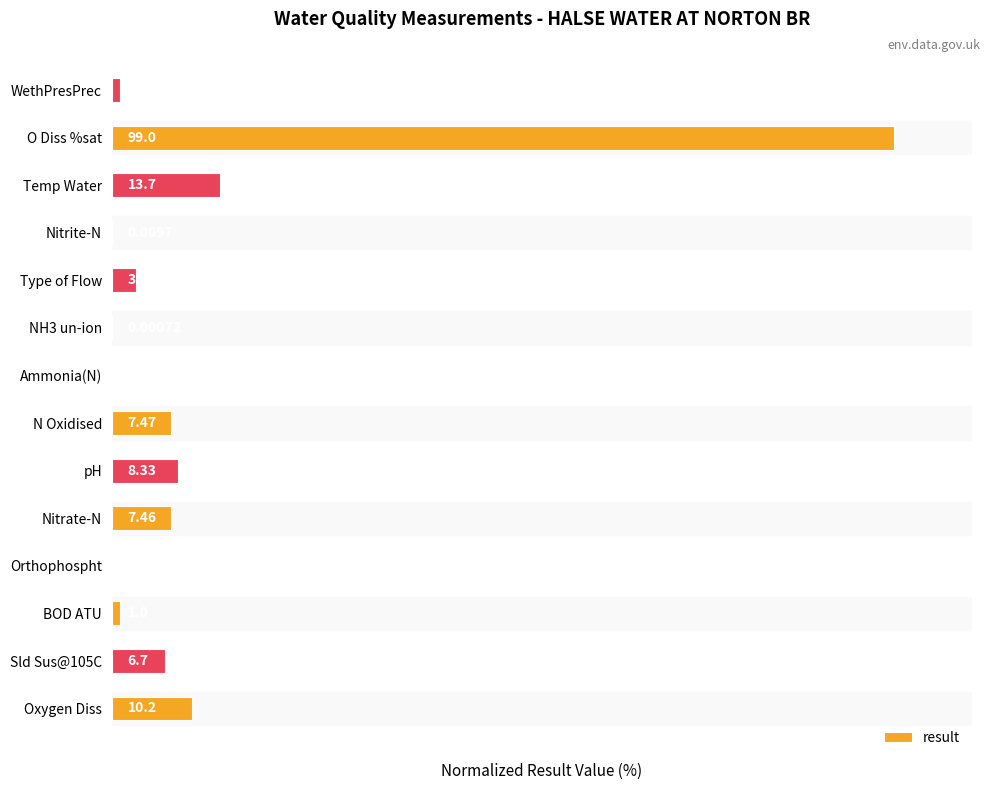

Which category has the highest value across all series?

O Diss %sat